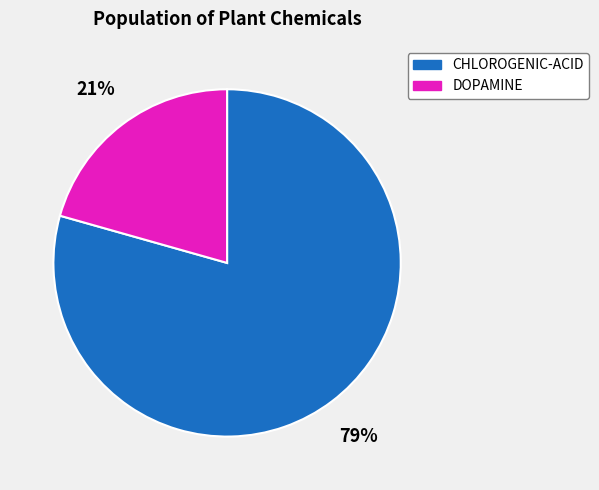

Is it true that DOPAMINE is 21% of the pie?

True